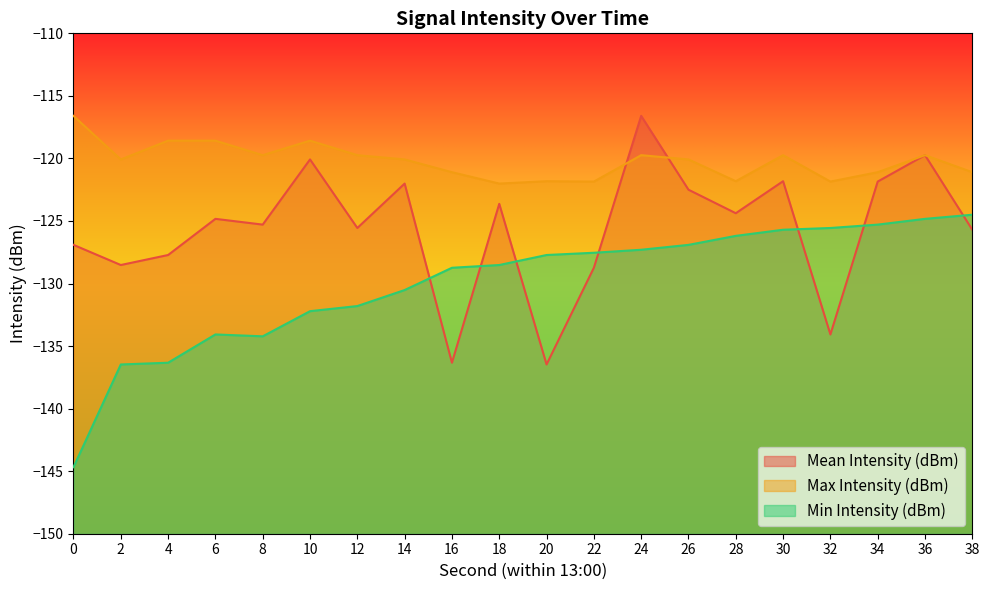

Where is Min Intensity (dBm) nearest to the value -134?

6